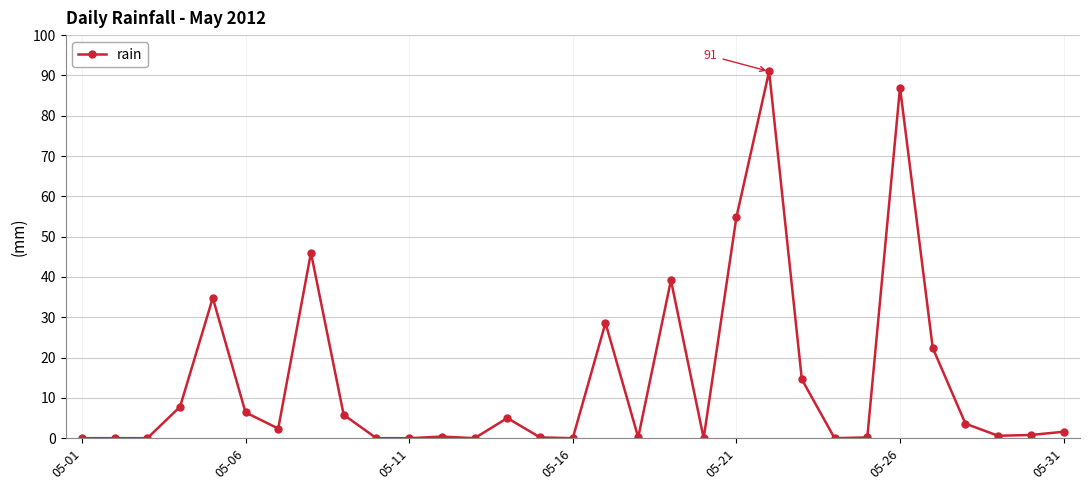

What is the greatest value displayed?

91.0